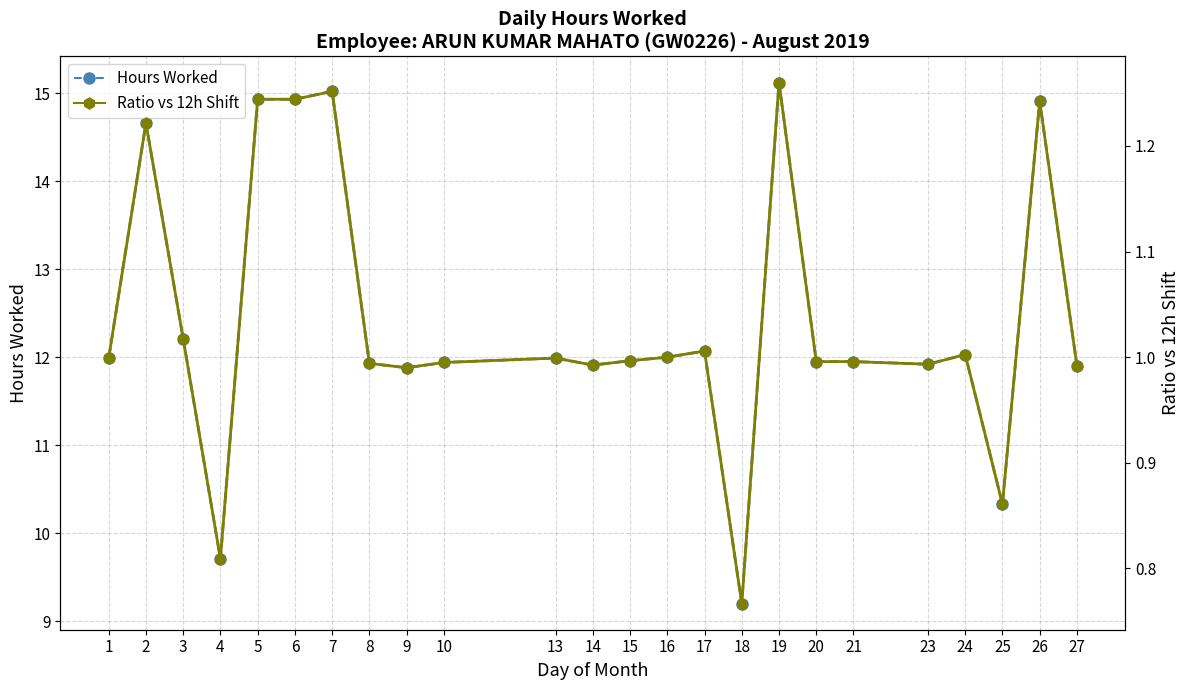

At which category does the chart reach its peak across all series?

19